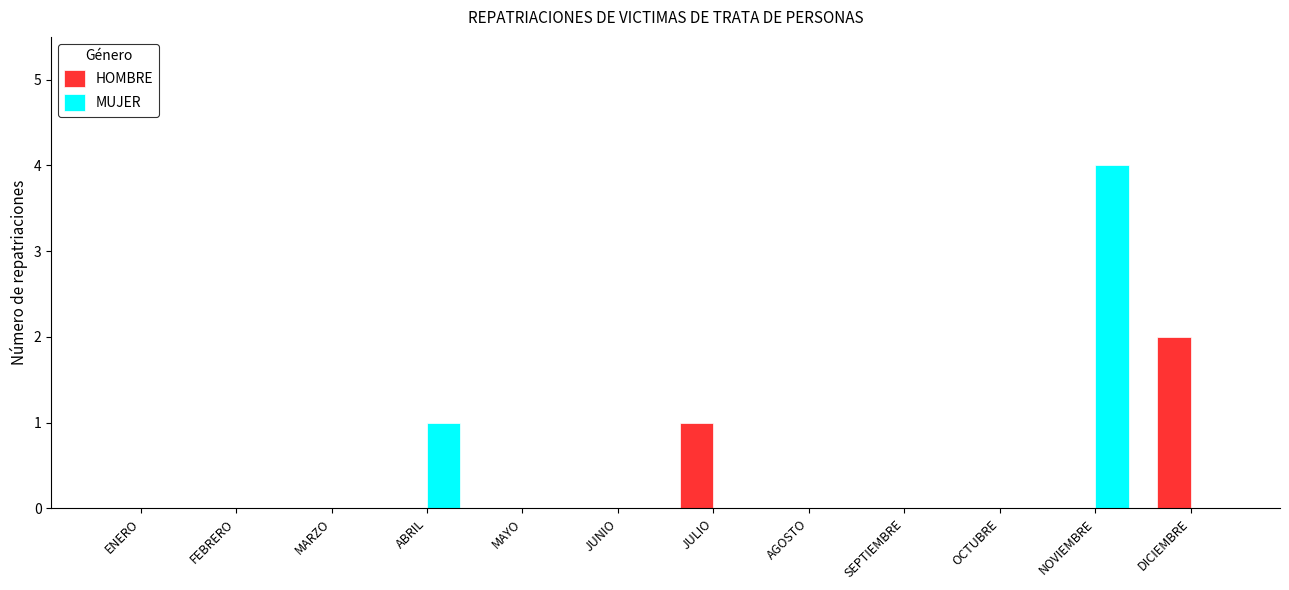

Which series changed the most between ABRIL and OCTUBRE?

MUJER